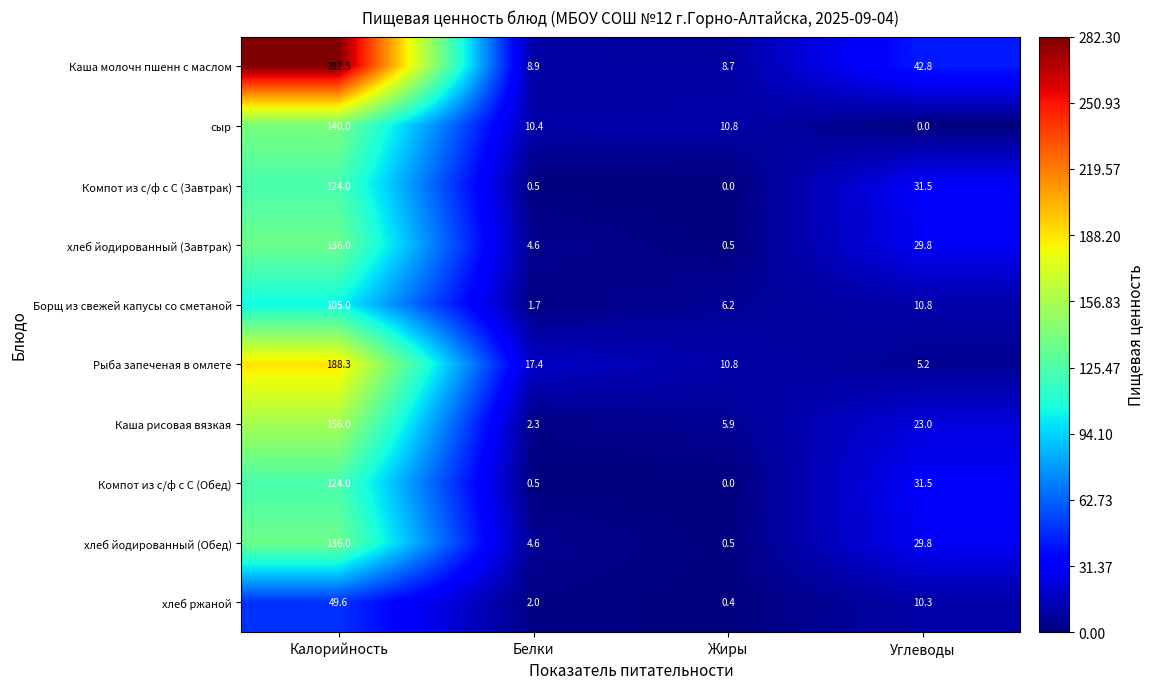

The Рыба запеченая в омлете series shows 188.3 at Калорийность. True or false?

True